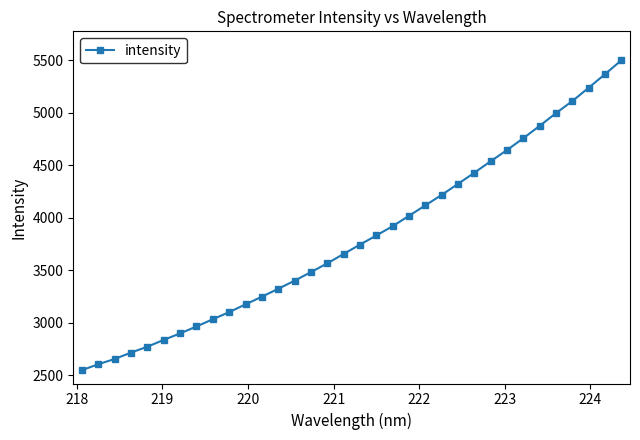

What is the value of the 5th point from the left?

2770.0